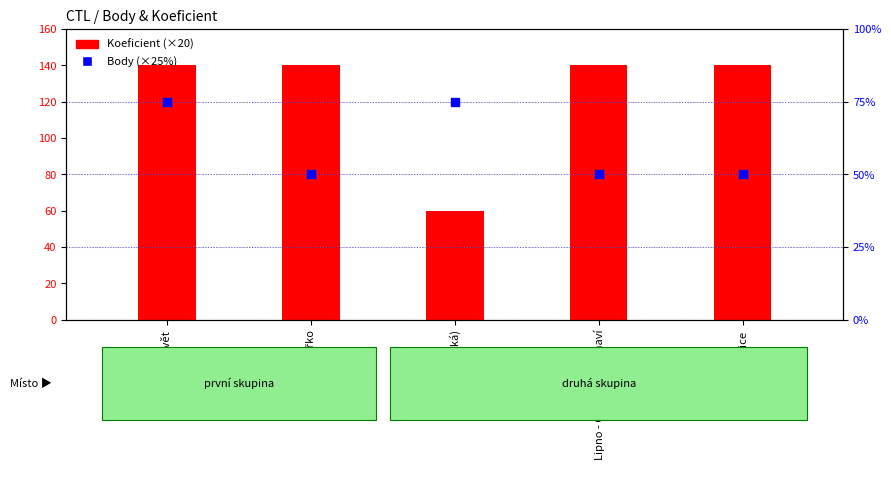

Which series contains the highest Y value?

Koeficient